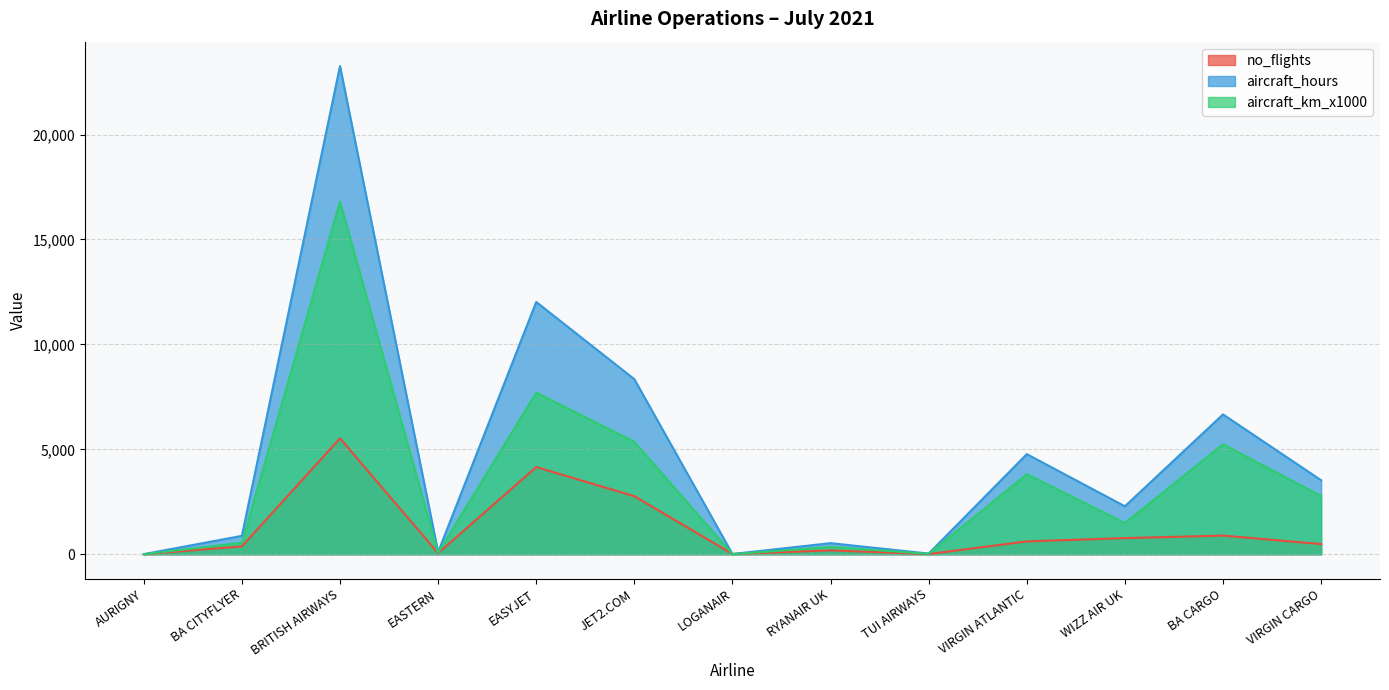

What is the value of the no_flights point at the 13th from the left?

484.0